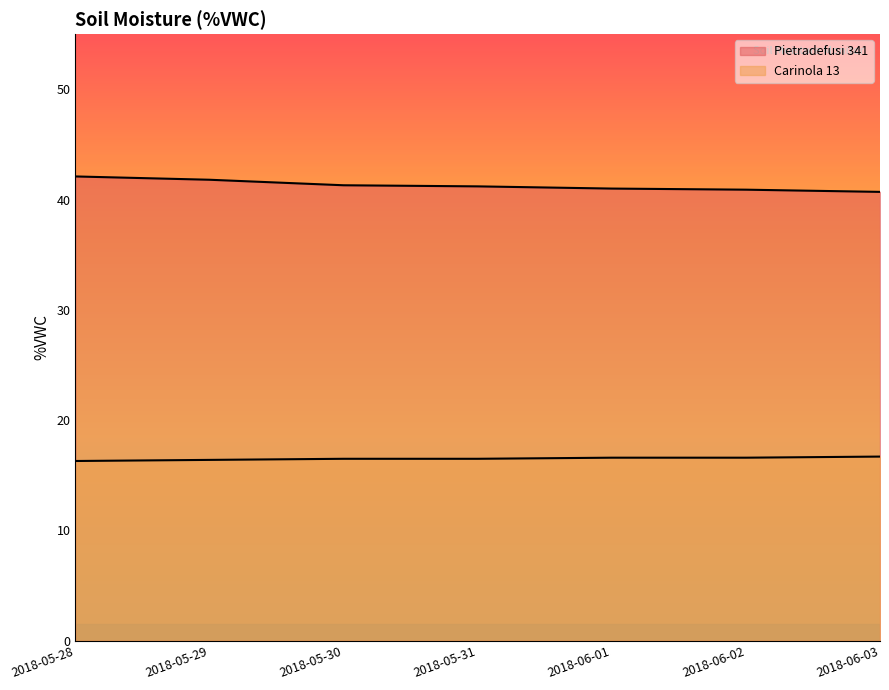

What is the difference between the highest and lowest values at 2018-05-28?

25.8